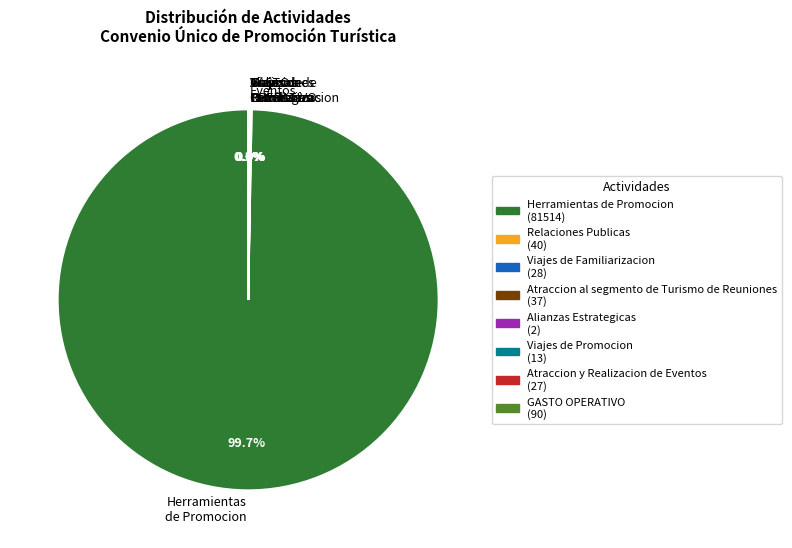

Which slice represents more than half of the pie?

Herramientas de Promocion